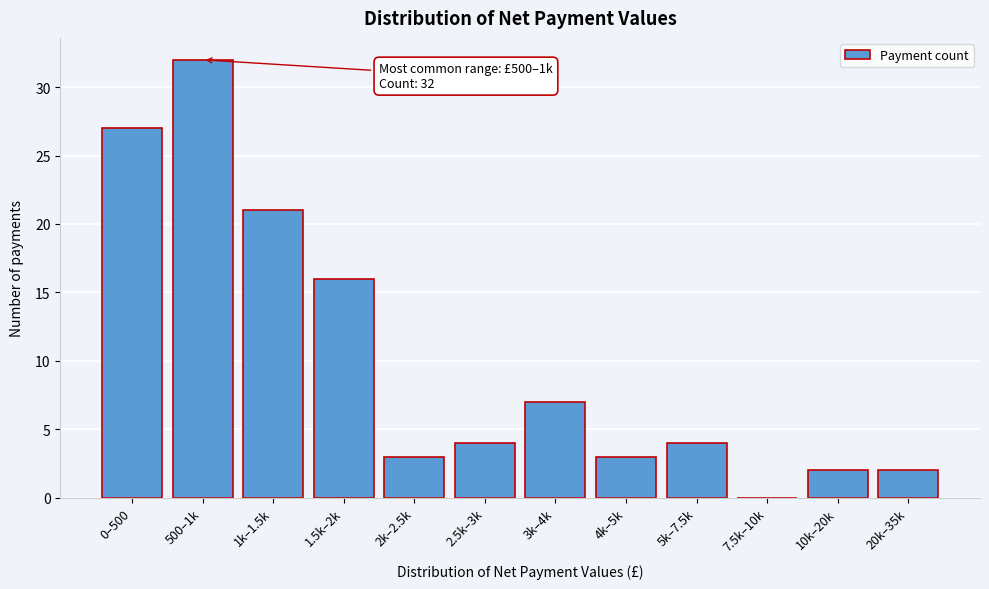

Reading left to right, what are all the values shown in this chart?

0–500=27	500–1k=32	1k–1.5k=21	1.5k–2k=16	2k–2.5k=3	2.5k–3k=4	3k–4k=7	4k–5k=3	5k–7.5k=4	7.5k–10k=0	10k–20k=2	20k–35k=2